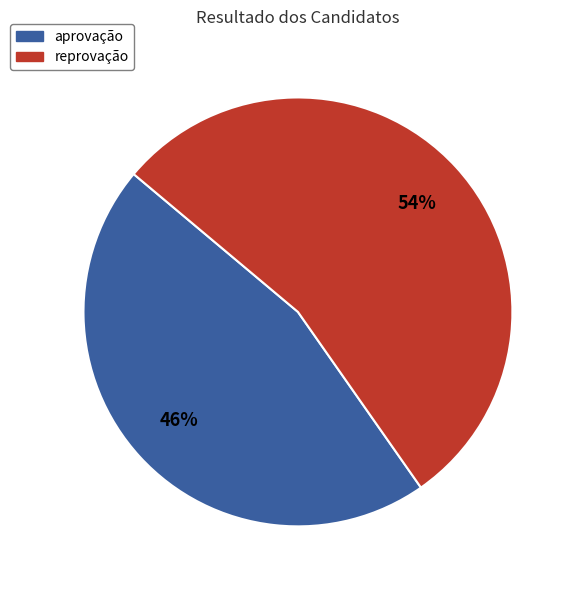

Does any single category account for the majority?

Yes